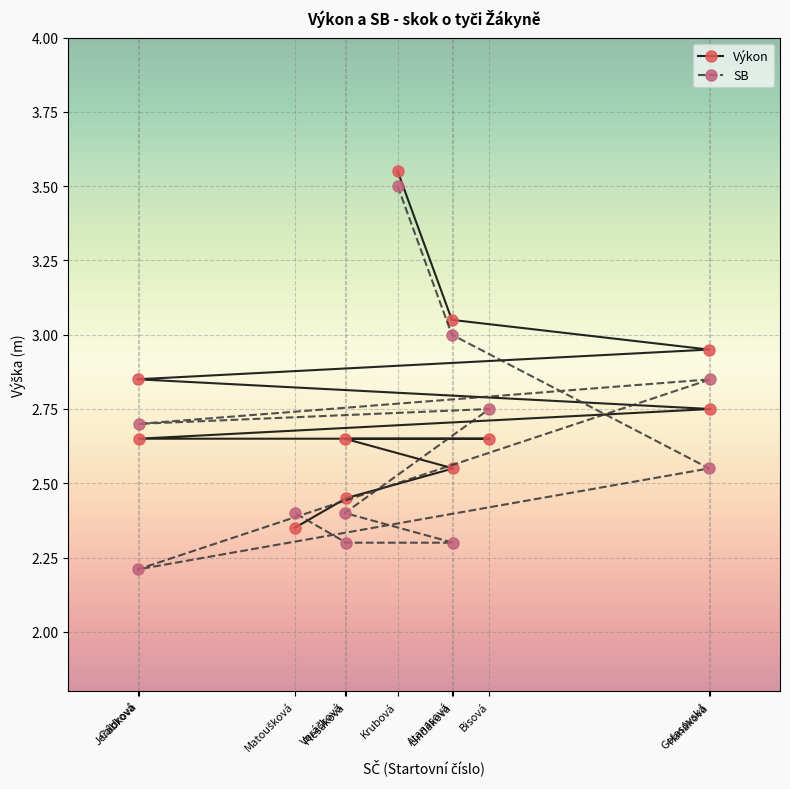

What position from the left is Atanasová?

7